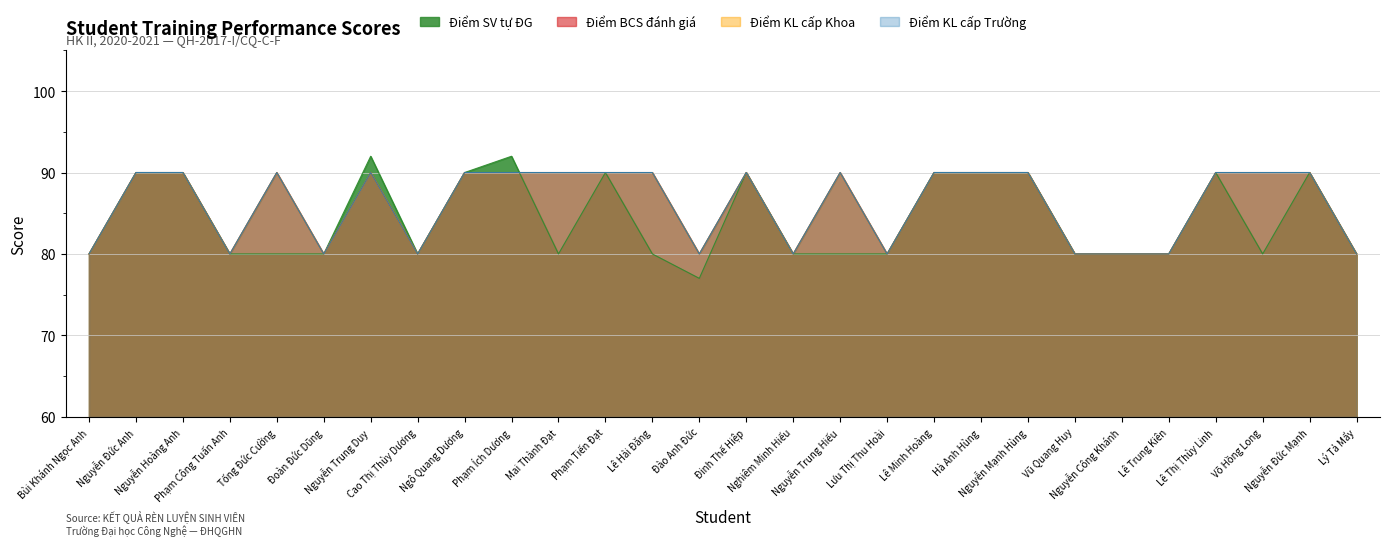

Which category has the lowest value in the Điểm BCS đánh giá series?

Bùi Khánh Ngọc Anh